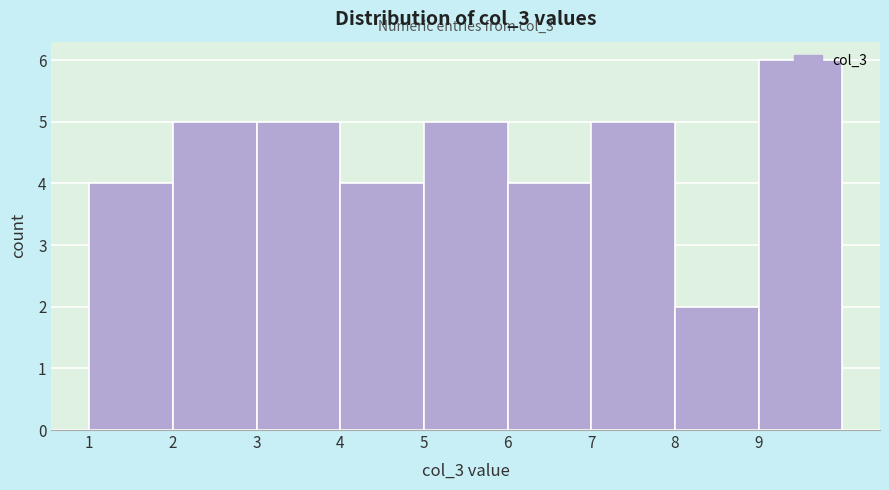

Which range on the x-axis has the tallest bar?

9 to 10